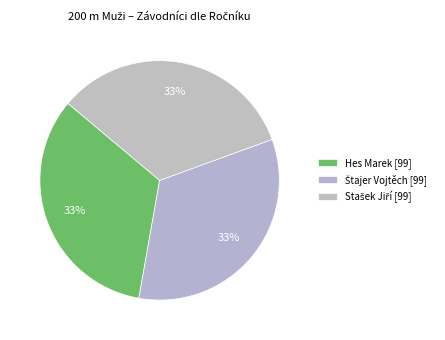

Is there any slice that represents more than half of the pie?

No